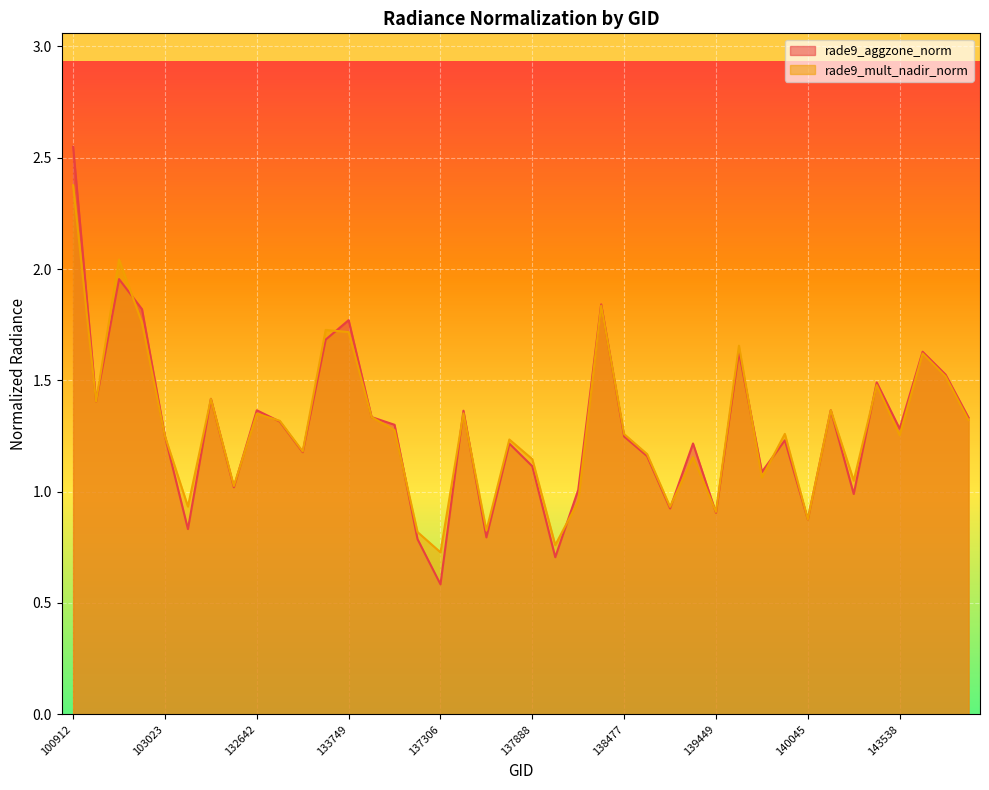

Which series has the largest total across all categories?

rade9_mult_nadir_norm